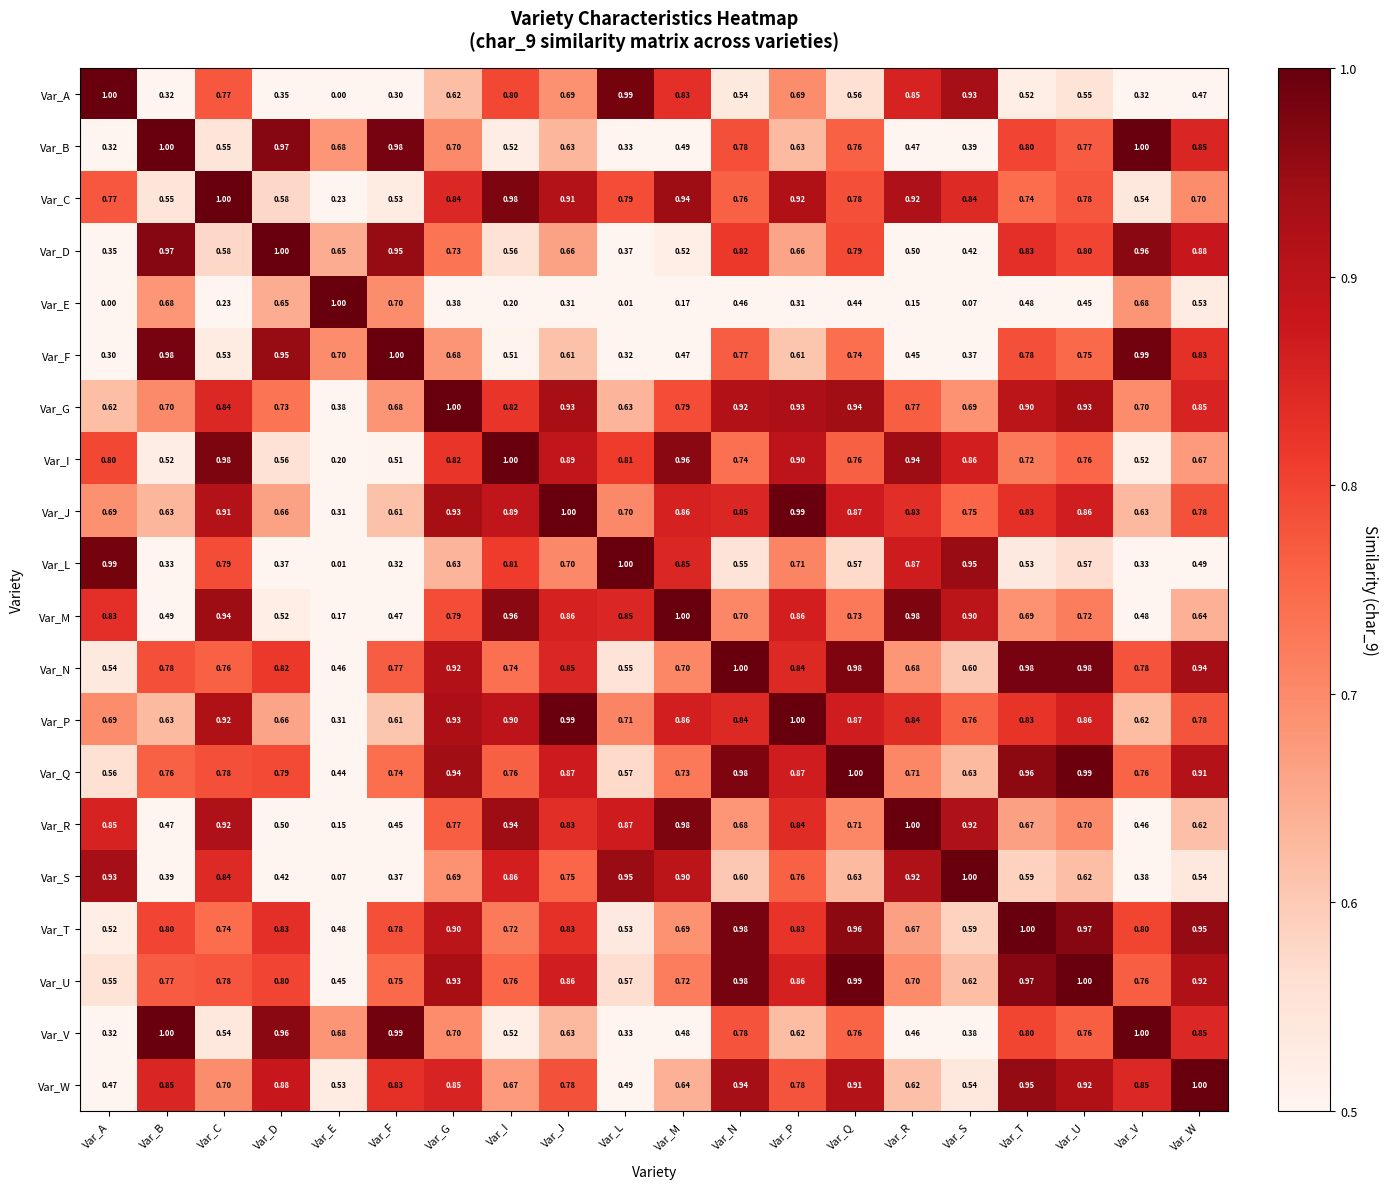

Between Var_R and Var_W, which series saw the biggest shift?

Var_V